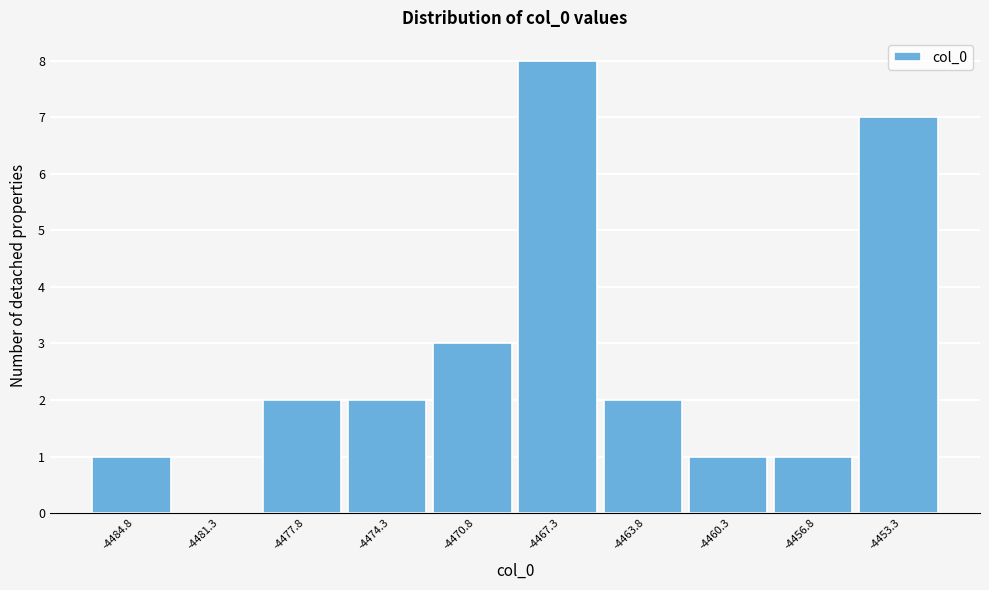

Reading left to right, list all the values displayed in this chart.

-4484.8=1	-4481.3=0	-4477.8=2	-4474.3=2	-4470.8=3	-4467.3=8	-4463.8=2	-4460.3=1	-4456.8=1	-4453.3=7